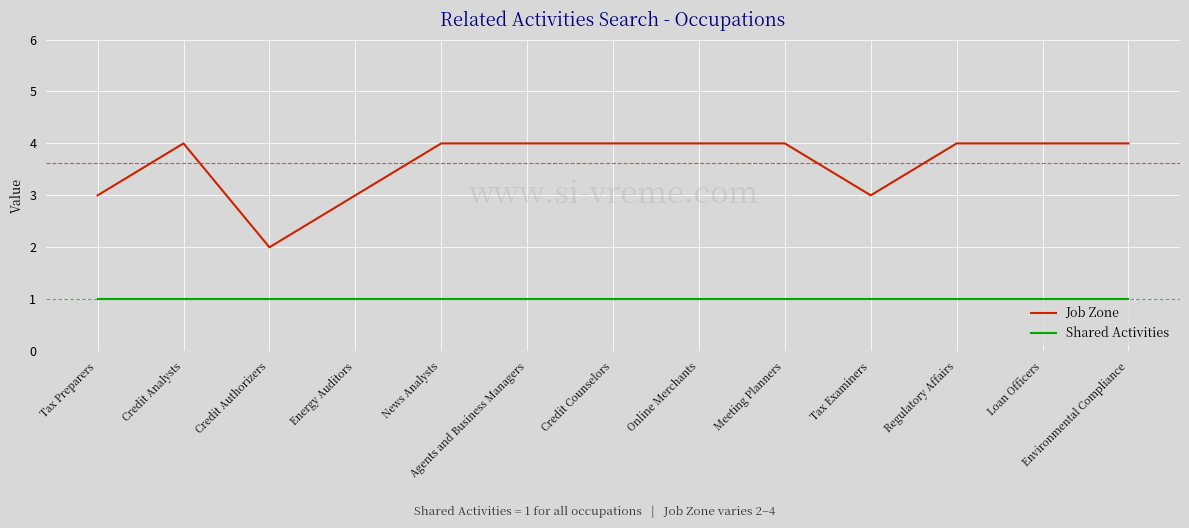

What position from the right is Regulatory Affairs?

3